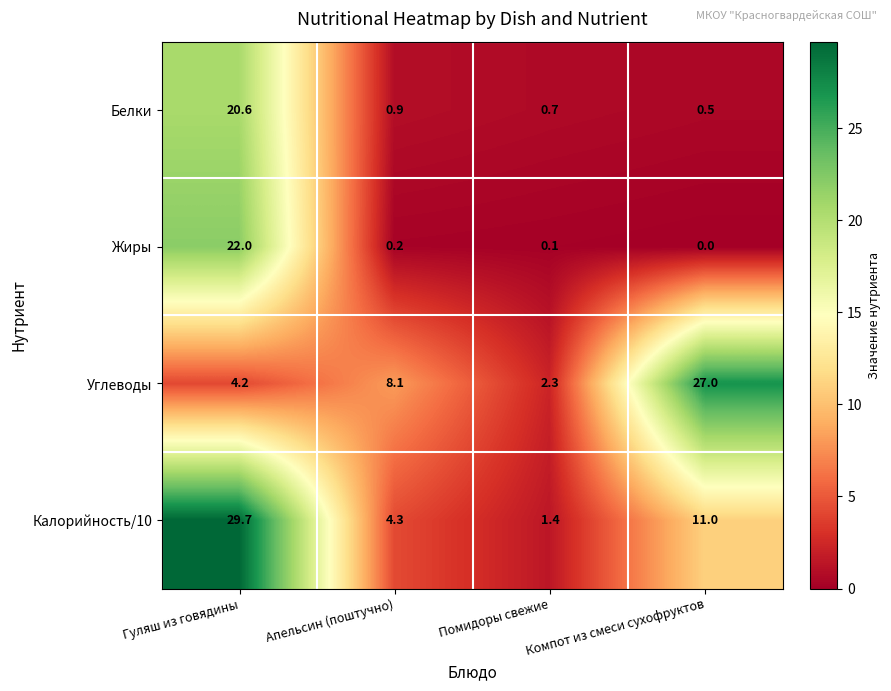

What is the difference between the second highest and minimum values in the Калорийность/10 series?

9.6